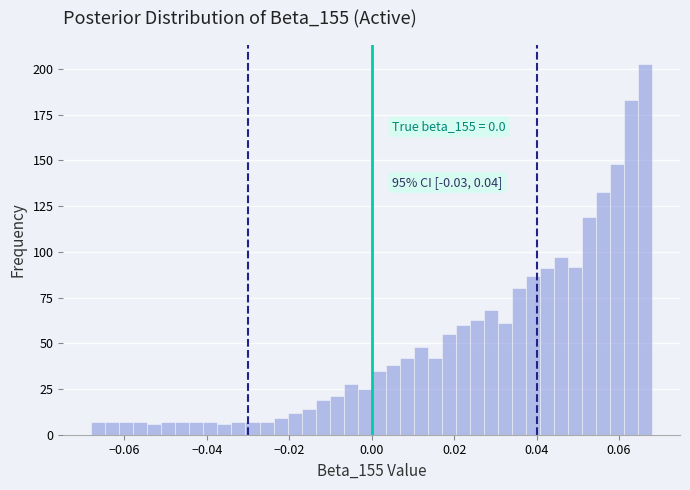

Read against the x-axis, roughly where is the centre of the tallest bar?

0.066